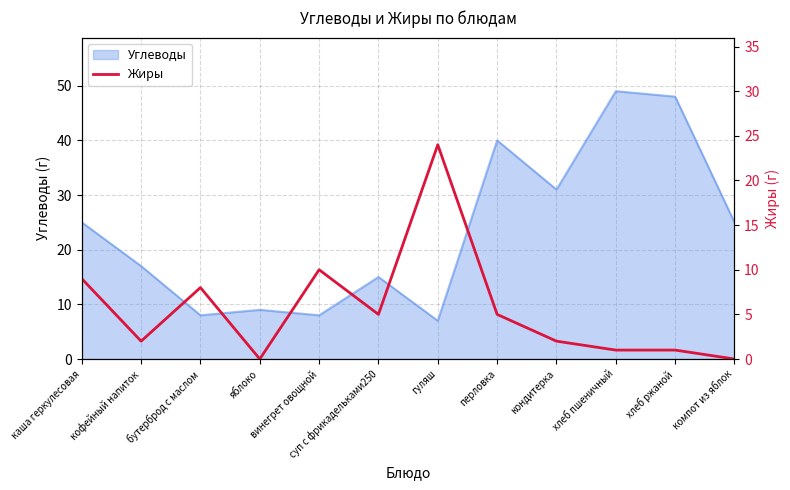

How many lines are shown in the chart?

1